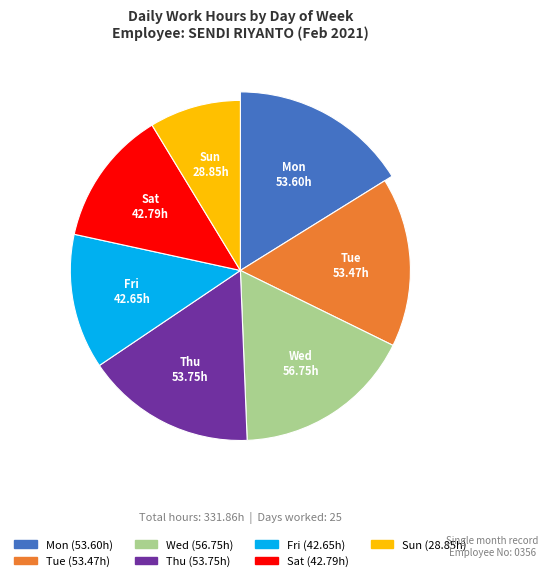

Does any single category account for the majority?

No